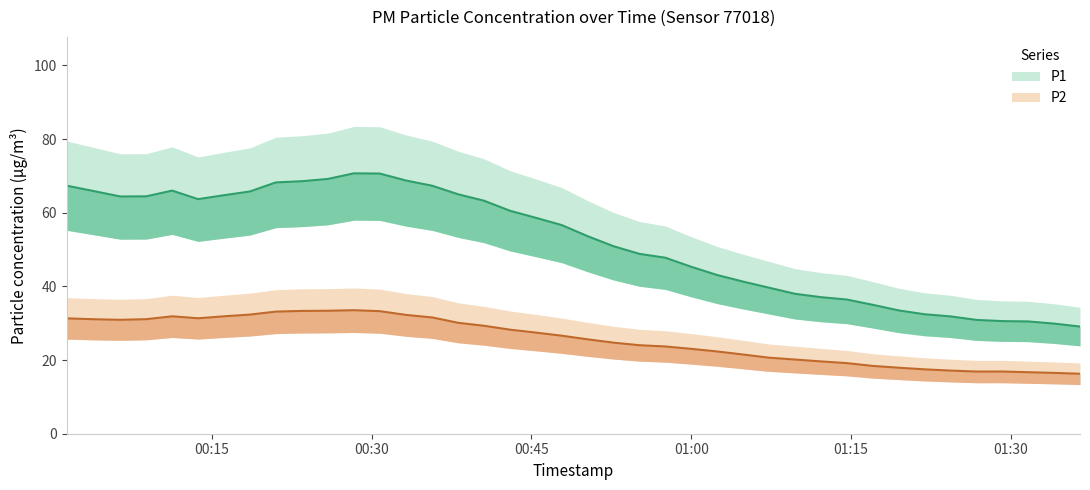

How many data points in P1 are above 54?

20